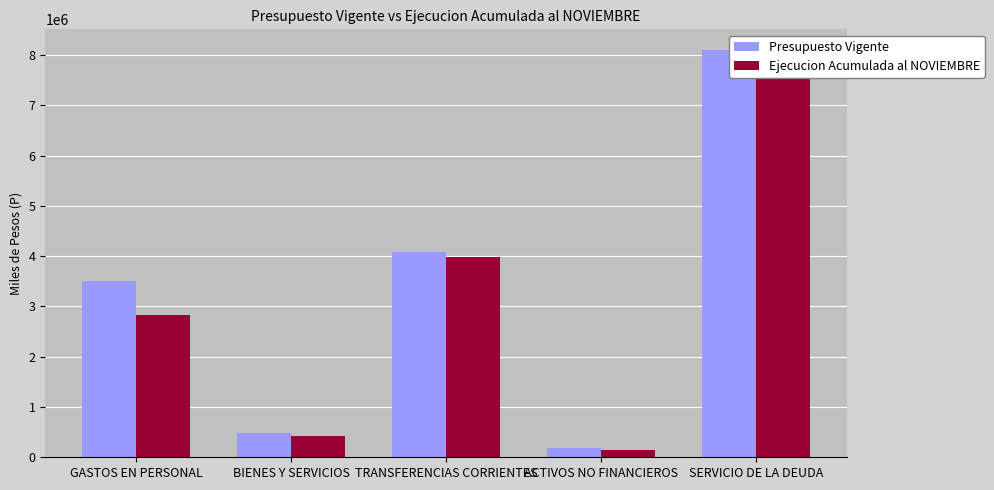

At BIENES Y SERVICIOS, list the series in order from smallest to largest.

Ejecucion Acumulada al NOVIEMBRE, Presupuesto Vigente